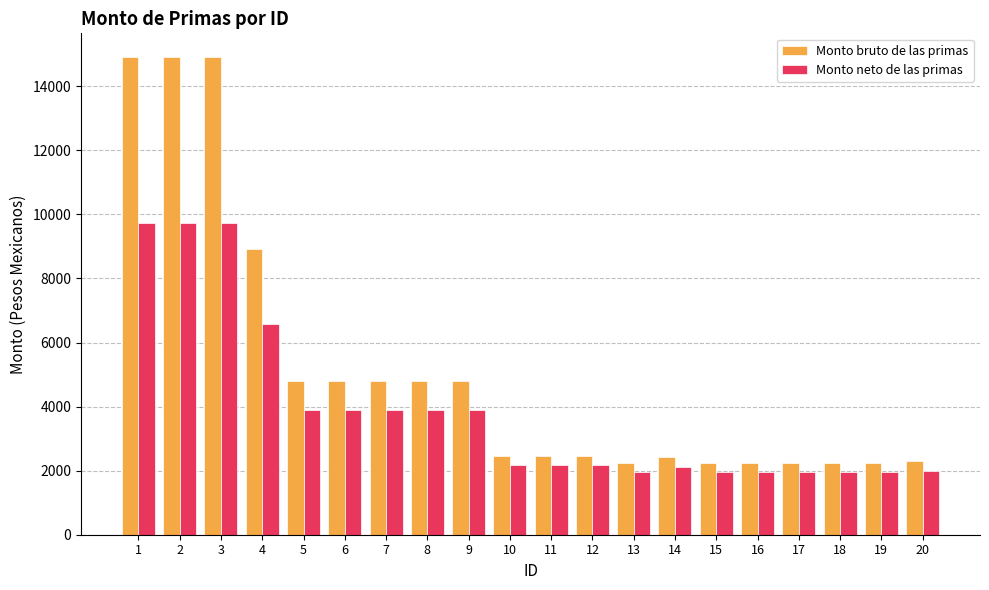

What is the greatest value displayed?

14906.7